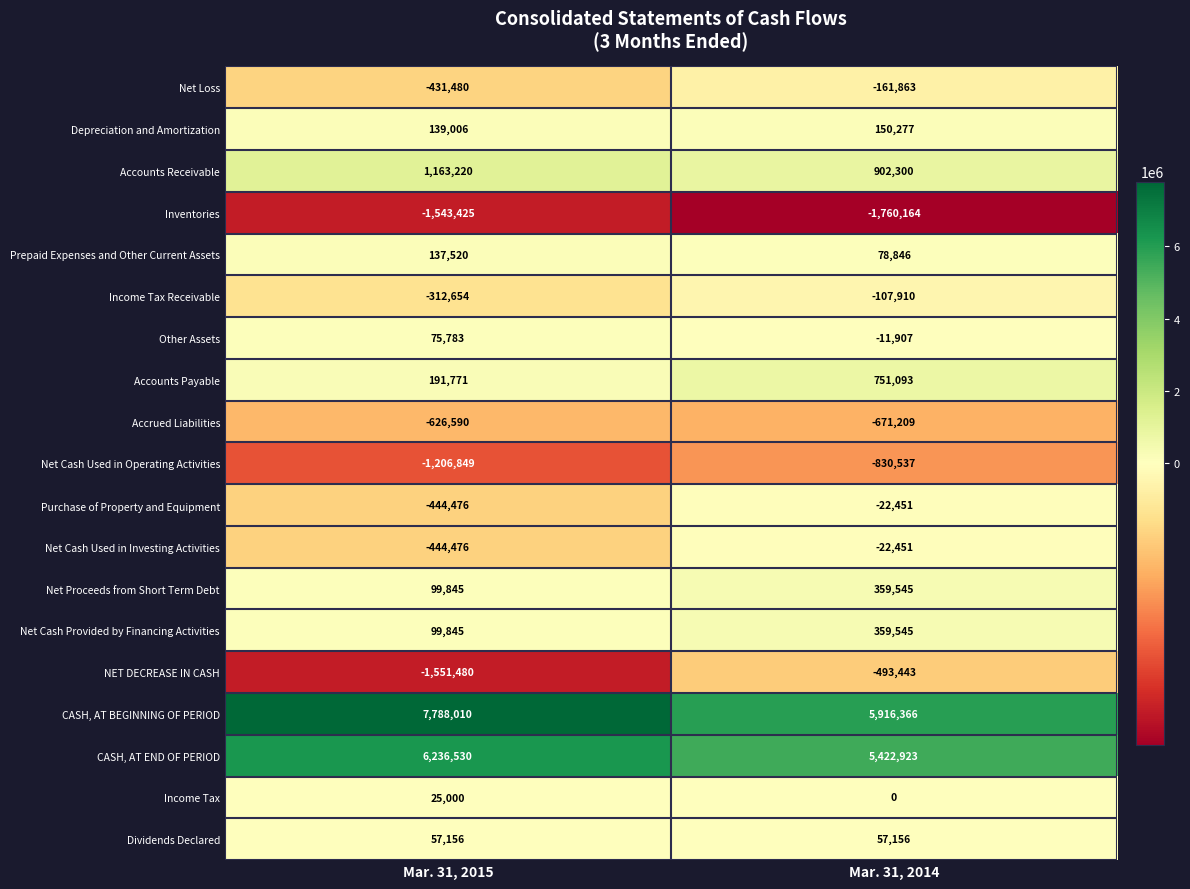

Is it true that NET DECREASE IN CASH equals -190213 at Mar. 31, 2014?

False